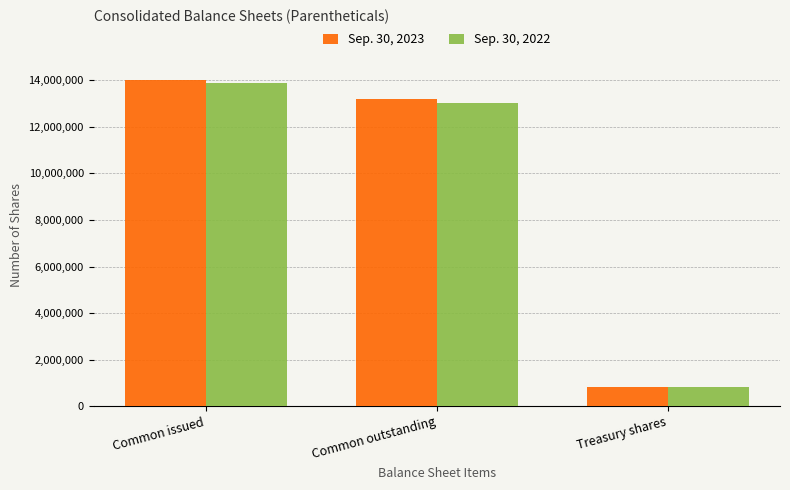

Between Common outstanding and Treasury shares, which series saw the biggest shift?

Sep. 30, 2023